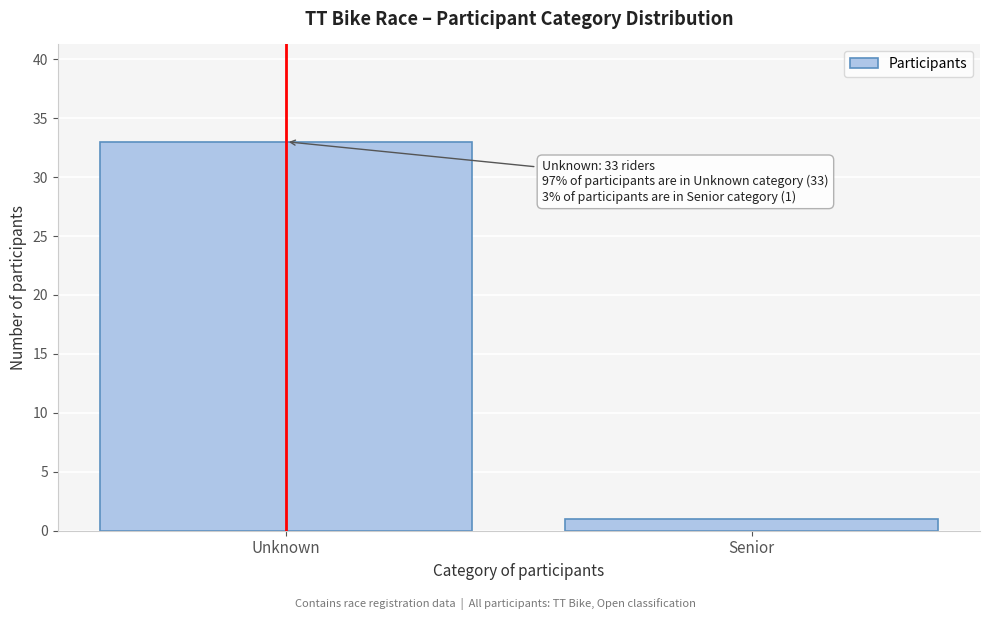

Reading left to right, extract all data points from this chart.

Unknown=33	Senior=1